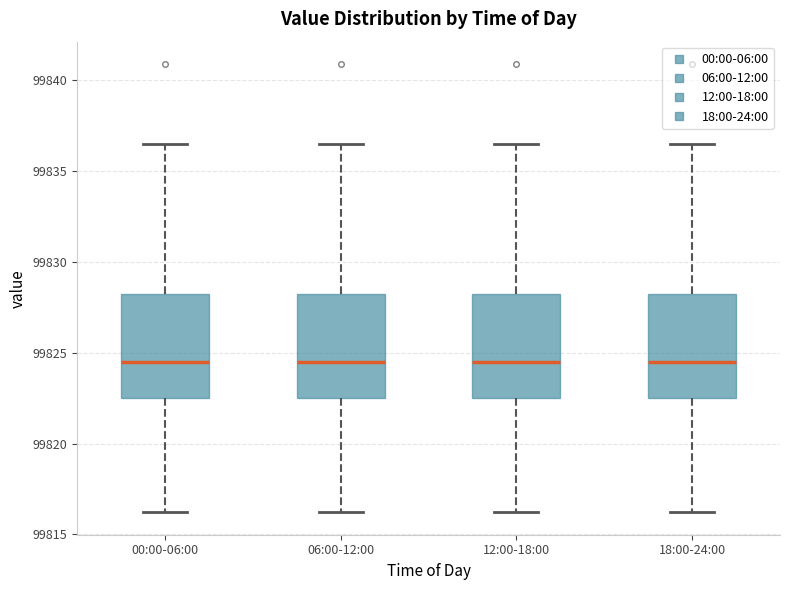

Reading left to right, transcribe this box plot: for each box, give where its median line is, the range the box spans, and where its two whiskers end, as read against the y-axis. The values are not printed on the chart, so give them approximately, as read against the axis.

00:00-06:00: median 99824.5, box 99822.5 to 99828.0, whiskers 99816.0 to 99836.5
06:00-12:00: median 99824.5, box 99822.5 to 99828.5, whiskers 99816.0 to 99836.5
12:00-18:00: median 99824.5, box 99822.5 to 99828.0, whiskers 99816.0 to 99836.5
18:00-24:00: median 99824.5, box 99822.5 to 99828.0, whiskers 99816.0 to 99836.5